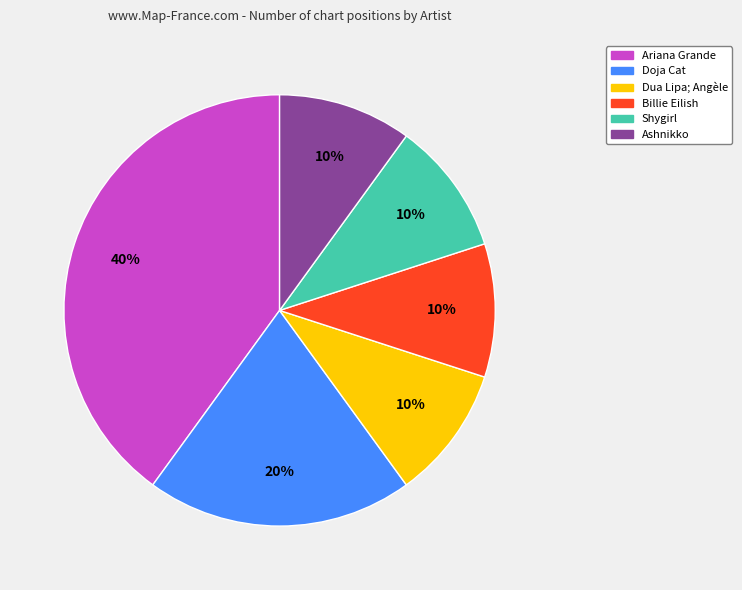

Does Ashnikko represent more than half of the total?

No